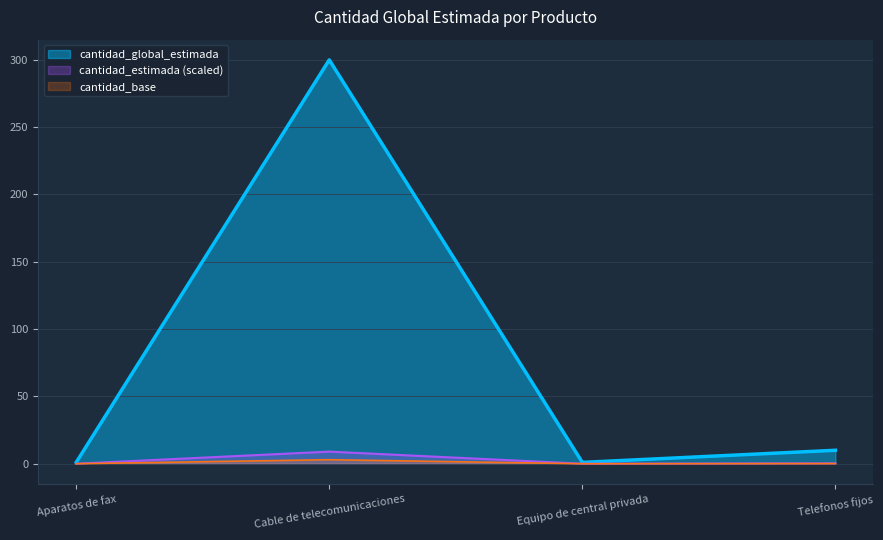

What is the maximum value shown in the chart?

300.0